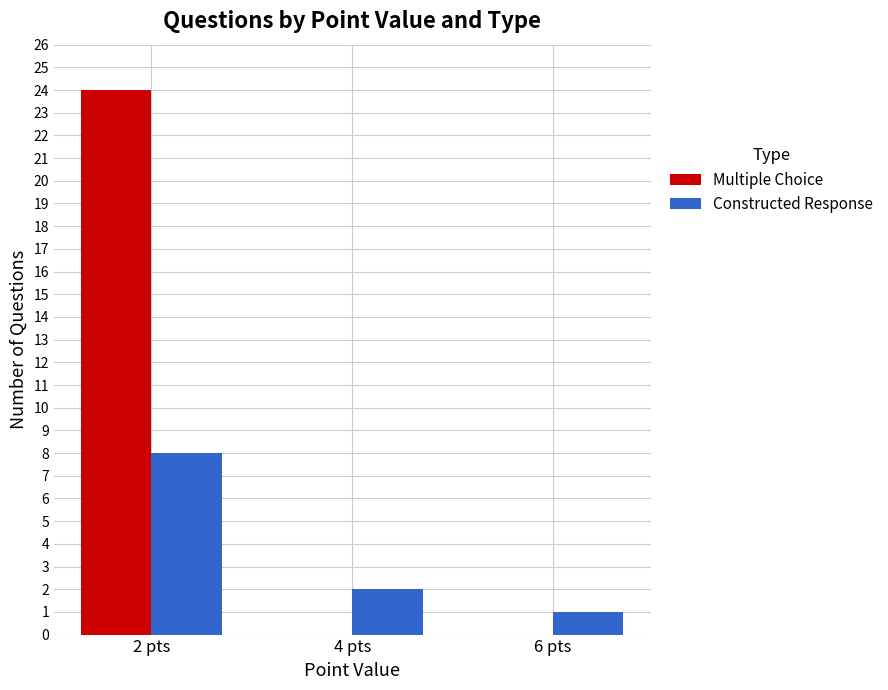

What is the spread (max minus min) of values at 2 pts?

16